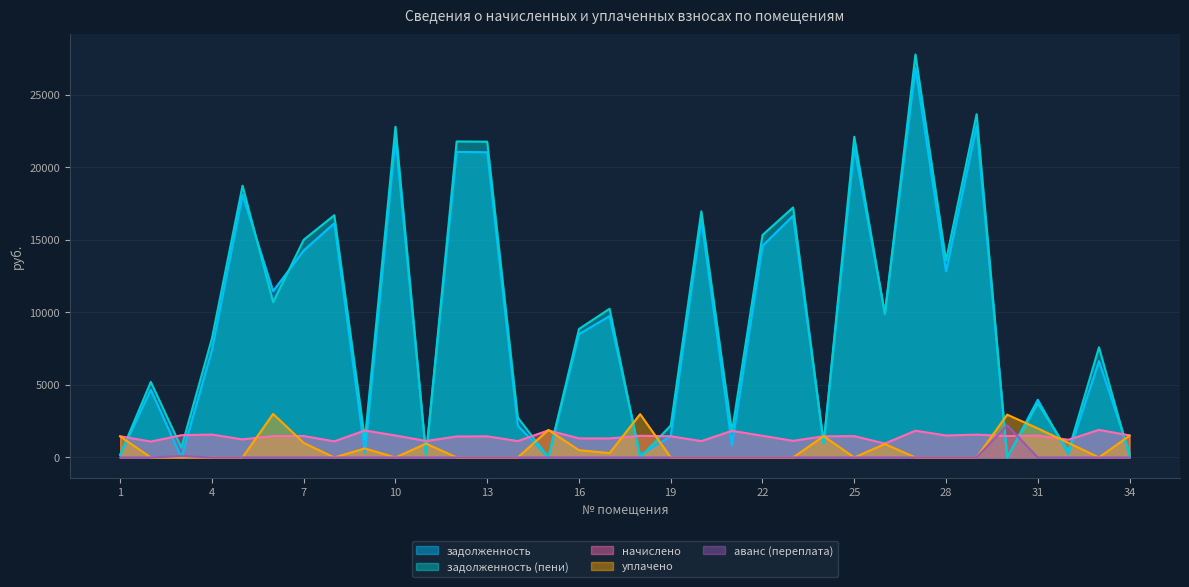

What is the average value of the аванс (переплата) series?

67.9